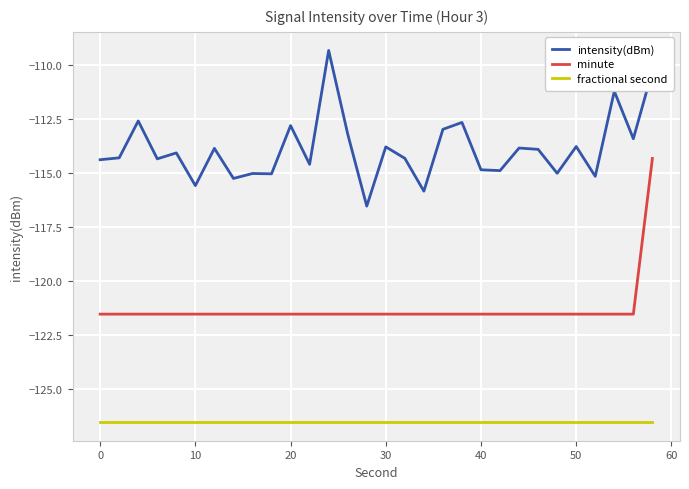

Which series has the largest total across all categories?

intensity(dBm)